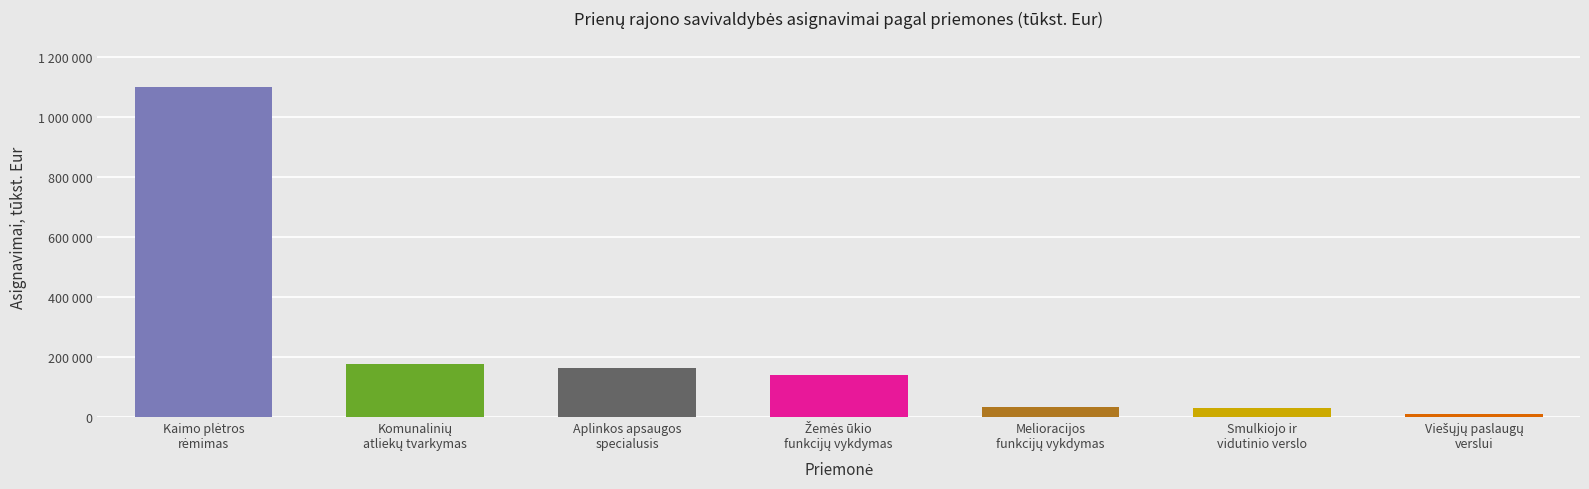

What is the greatest value displayed?

1100000